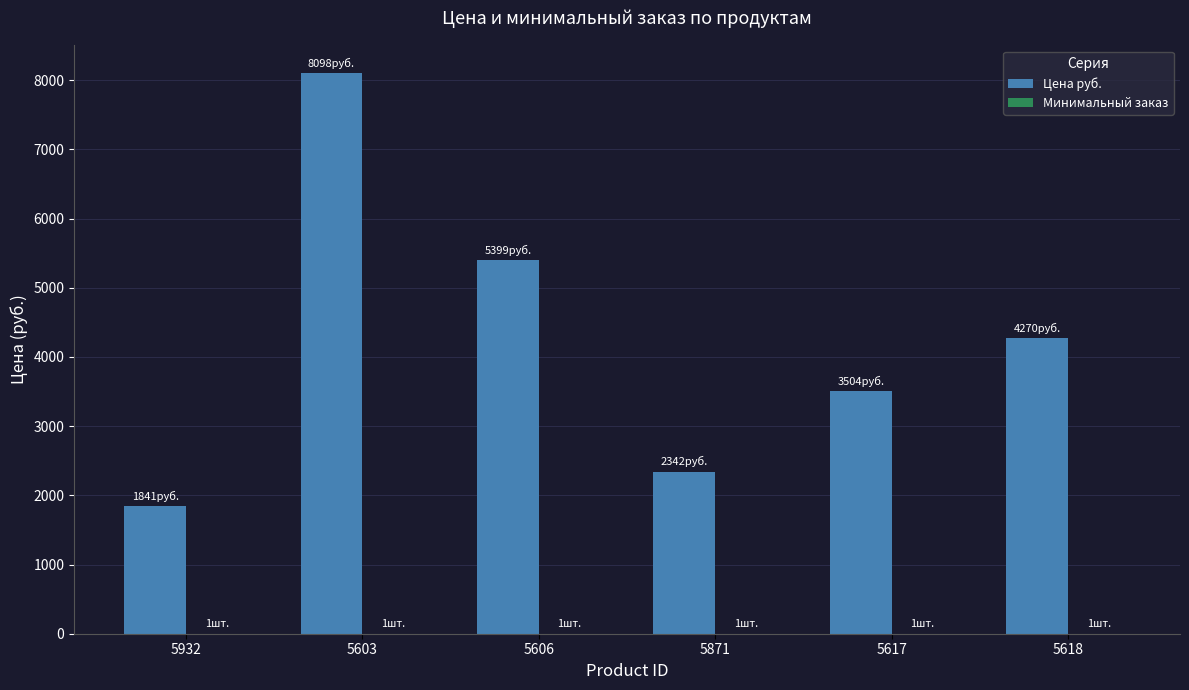

Which series has the widest spread of values?

Цена руб.